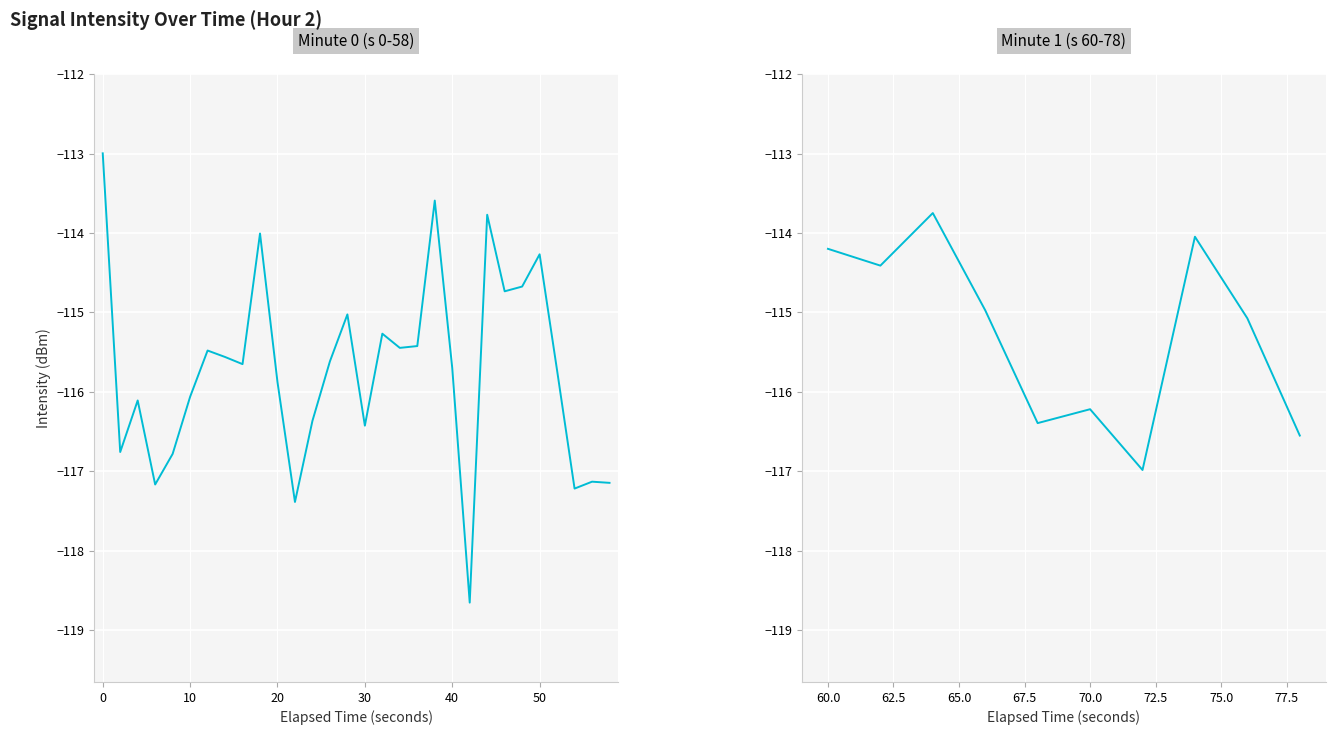

What is the value of the 23rd point from the left?

-113.8